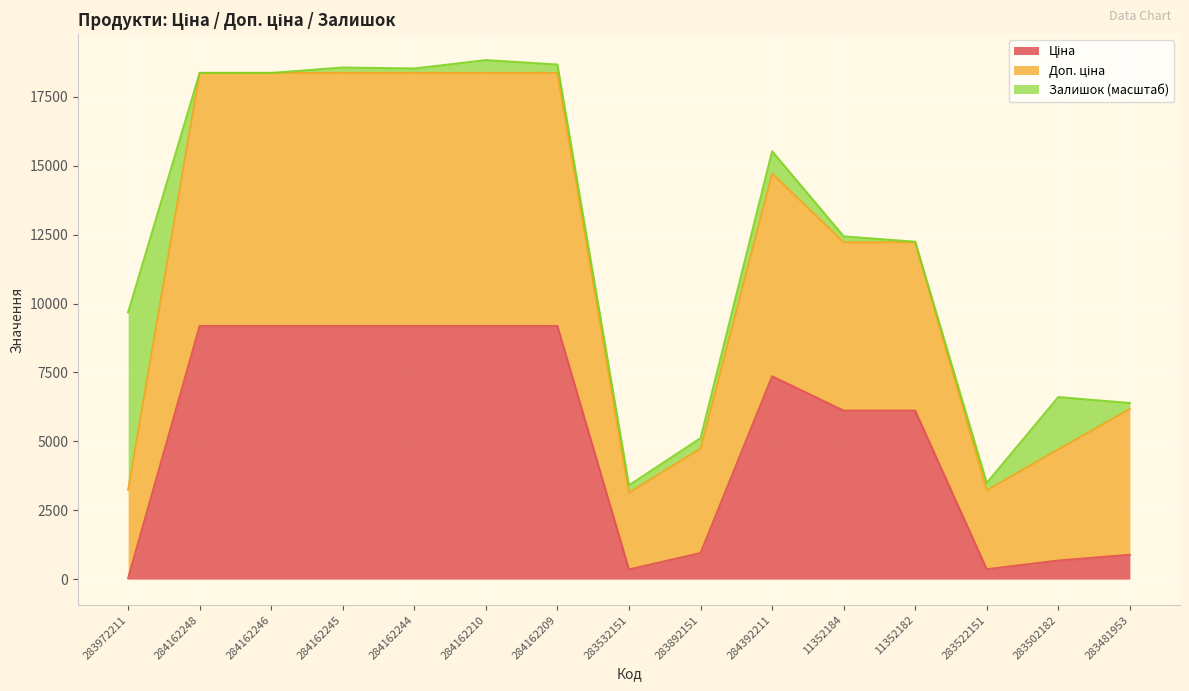

Between 283972211 and 284162246, which series saw the biggest shift?

Доп. ціна